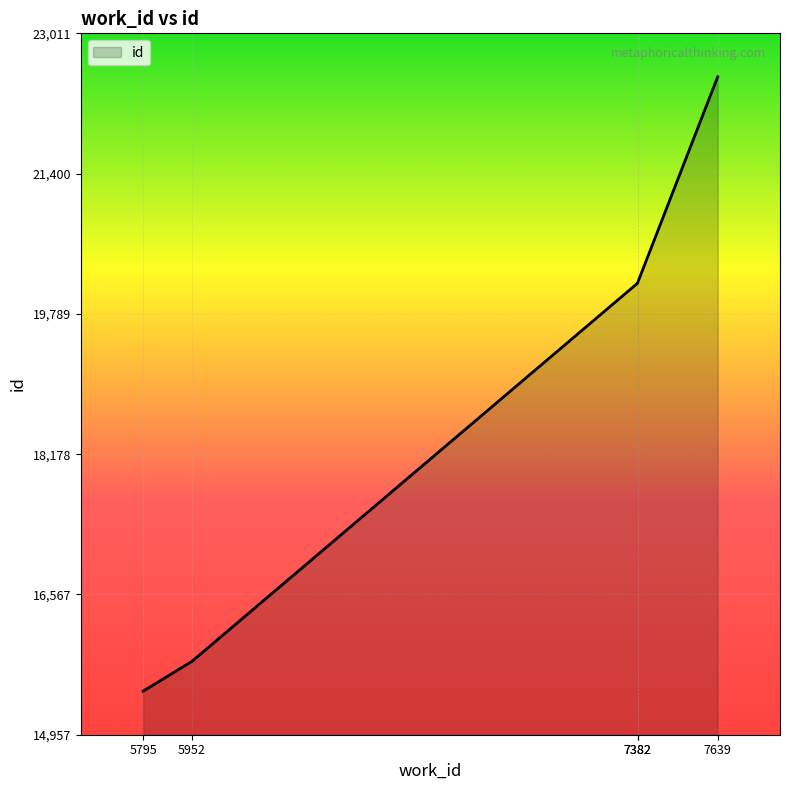

The value at 5952 is 15800. True or false?

True